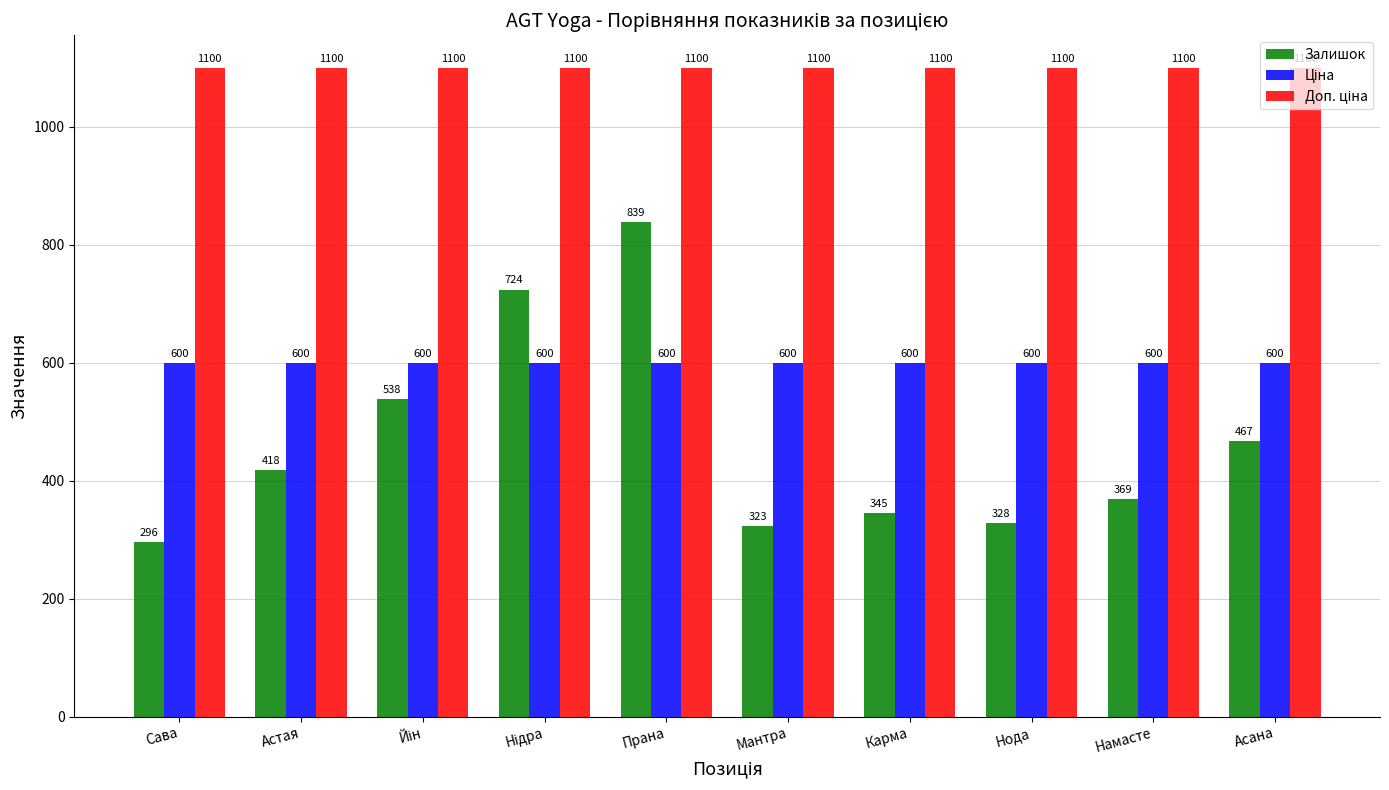

Is it true that Залишок equals 426.9 at Сава?

False